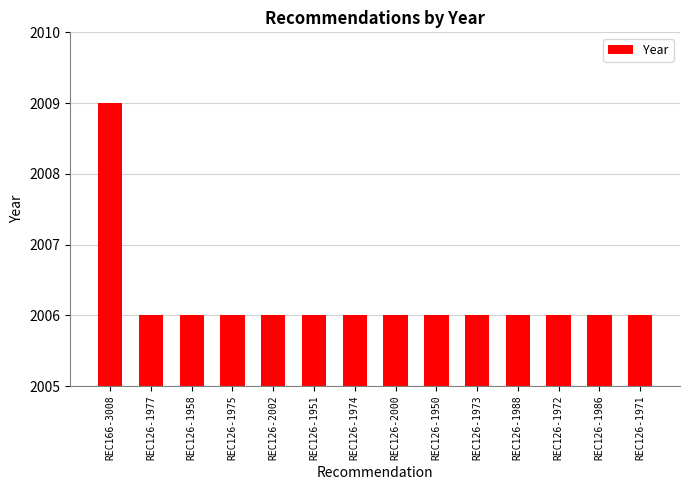

Is it true that the value at REC126-1977 is 571?

False